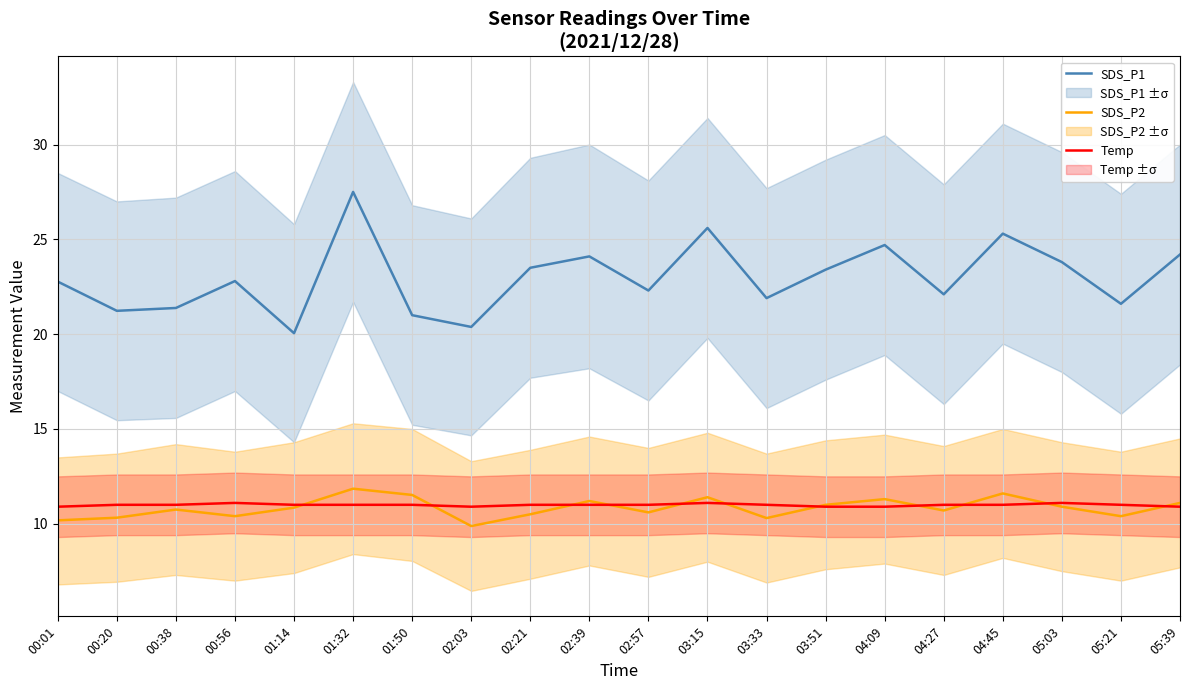

What is the value of the SDS_P2 point at the 17th from the left?

11.6